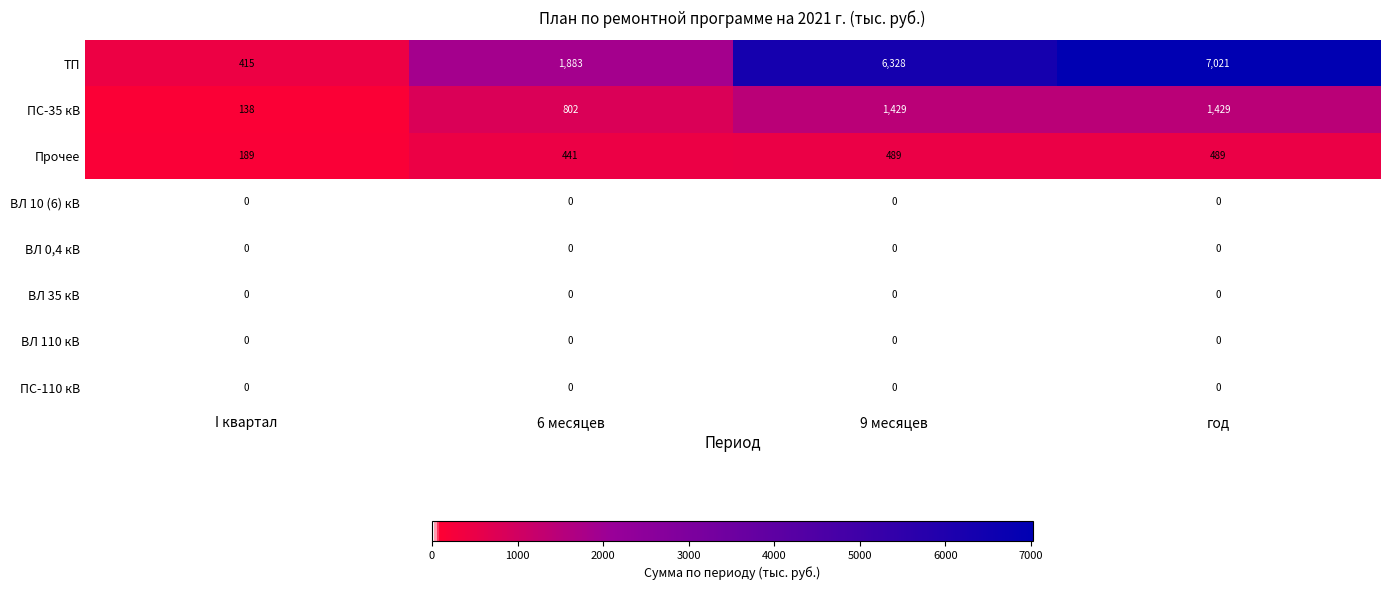

Between I квартал and 9 месяцев, which series saw the biggest shift?

ТП